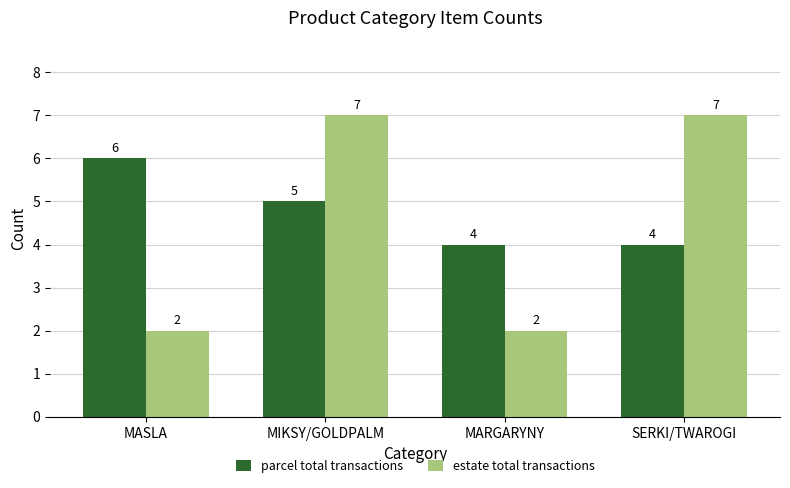

What is the highest value of the parcel total transactions series?

6